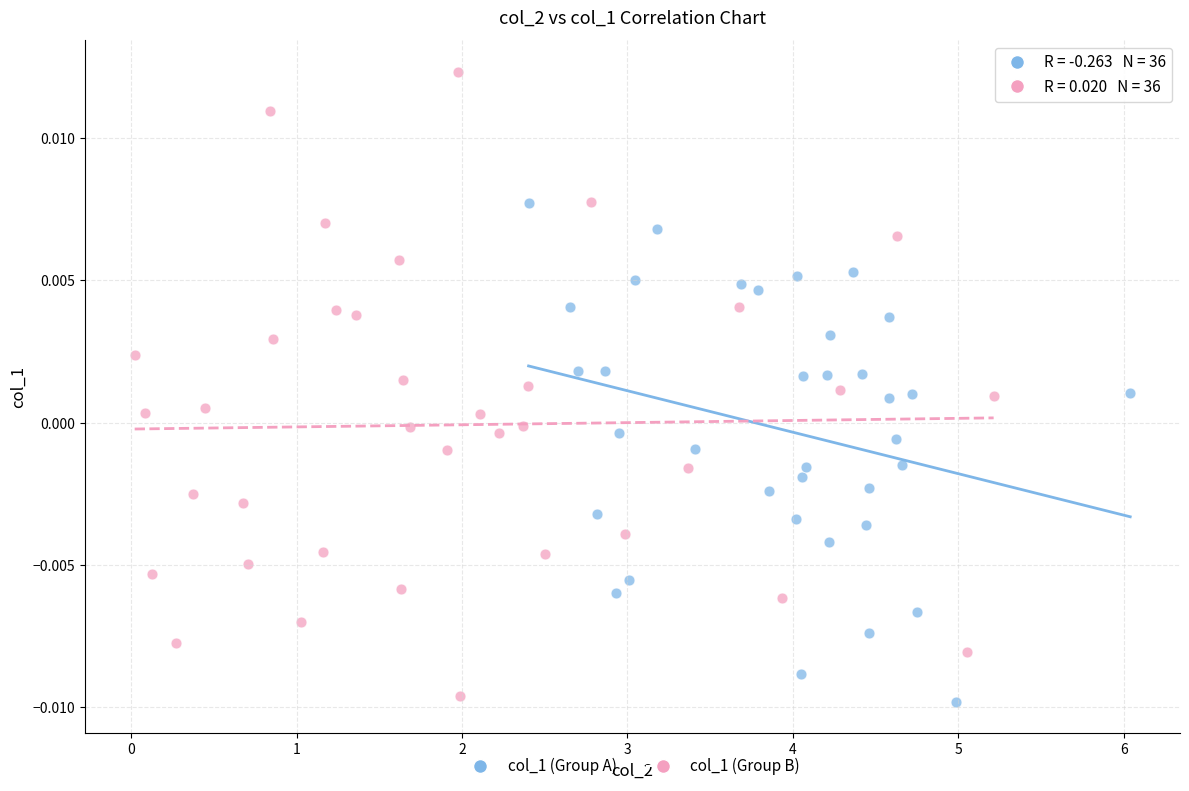

Which series reaches the maximum Y coordinate?

col_1 (Group B)